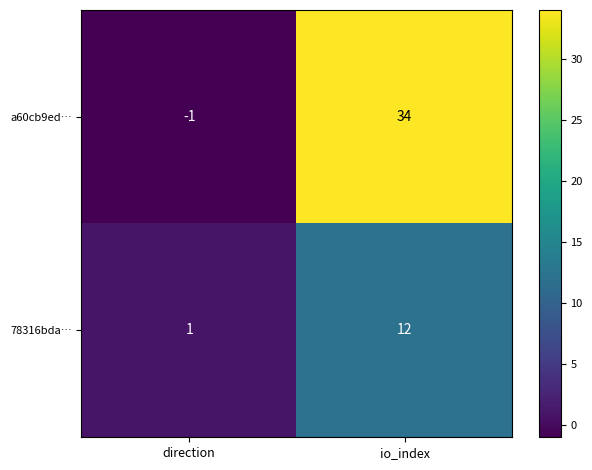

Rank the series by their average value, from highest to lowest.

a60cb9ed…, 78316bda…